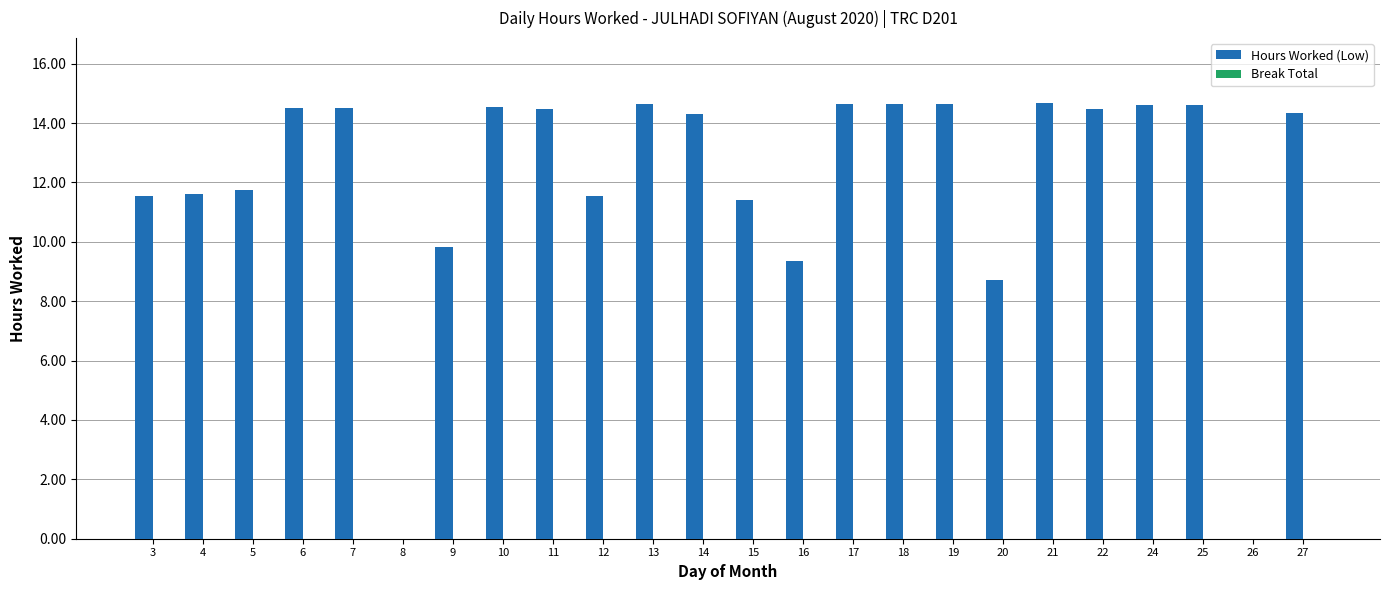

How many data points are above 14?

14